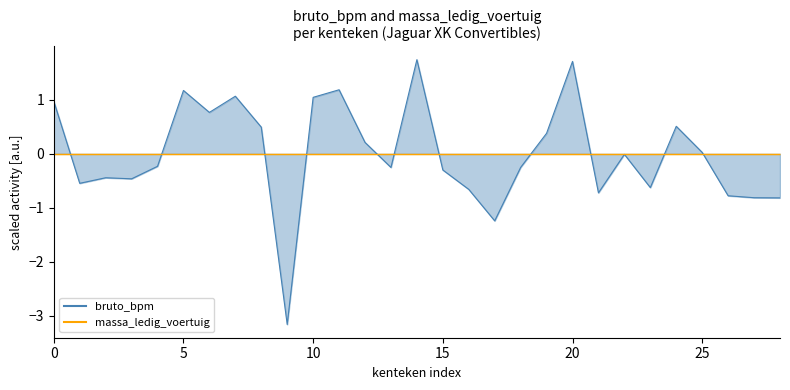

What is the value of the 12th point from the left?

1.2